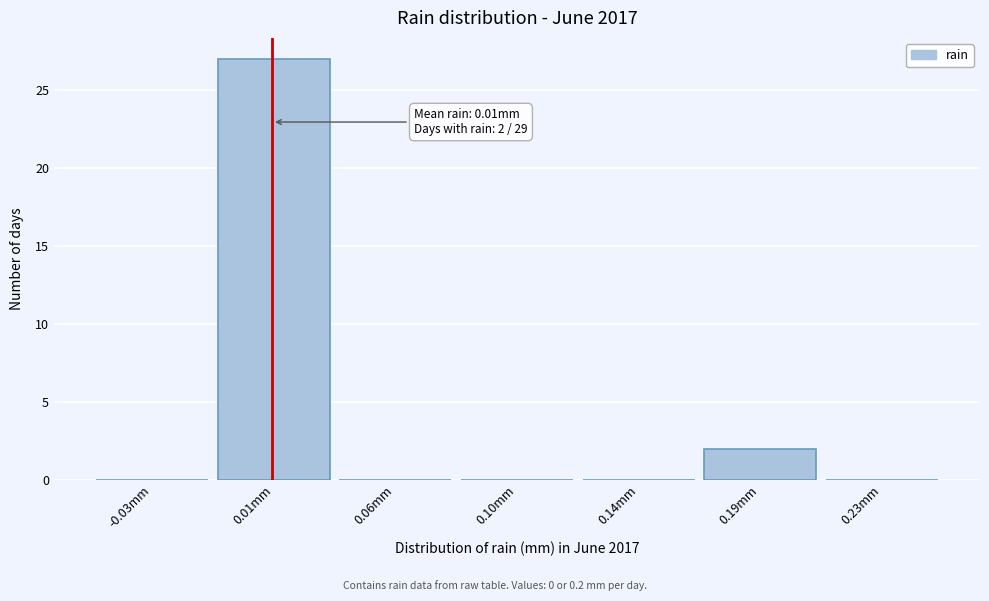

Reading right to left, list all the values displayed in this chart.

0.23mm=0	0.19mm=2	0.14mm=0	0.10mm=0	0.06mm=0	0.01mm=27	-0.03mm=0